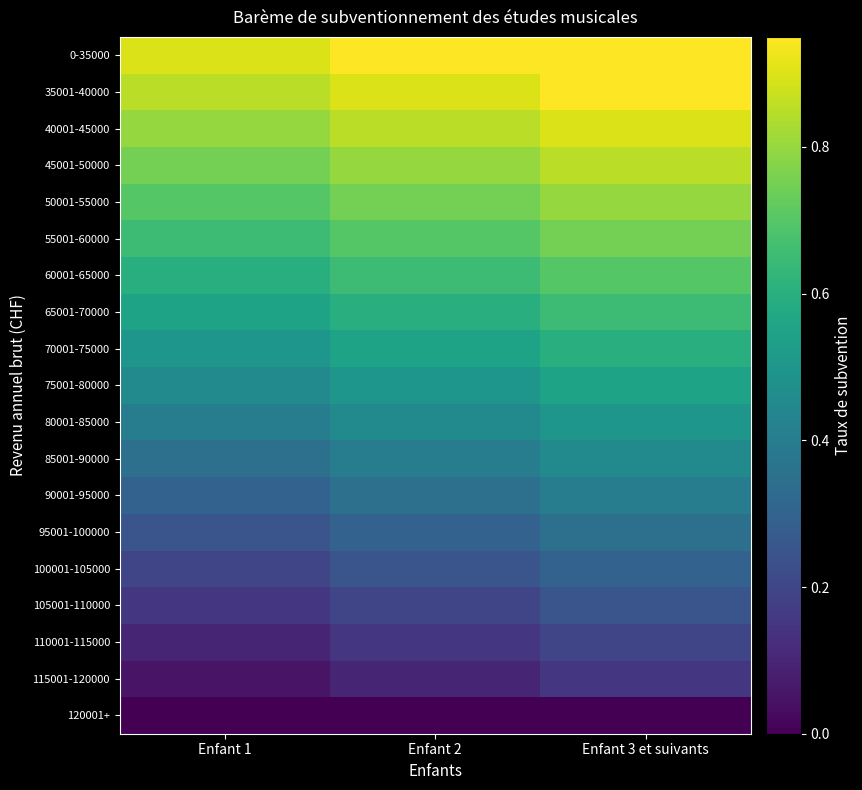

What is the difference between the highest and lowest values at Enfant 2?

0.9